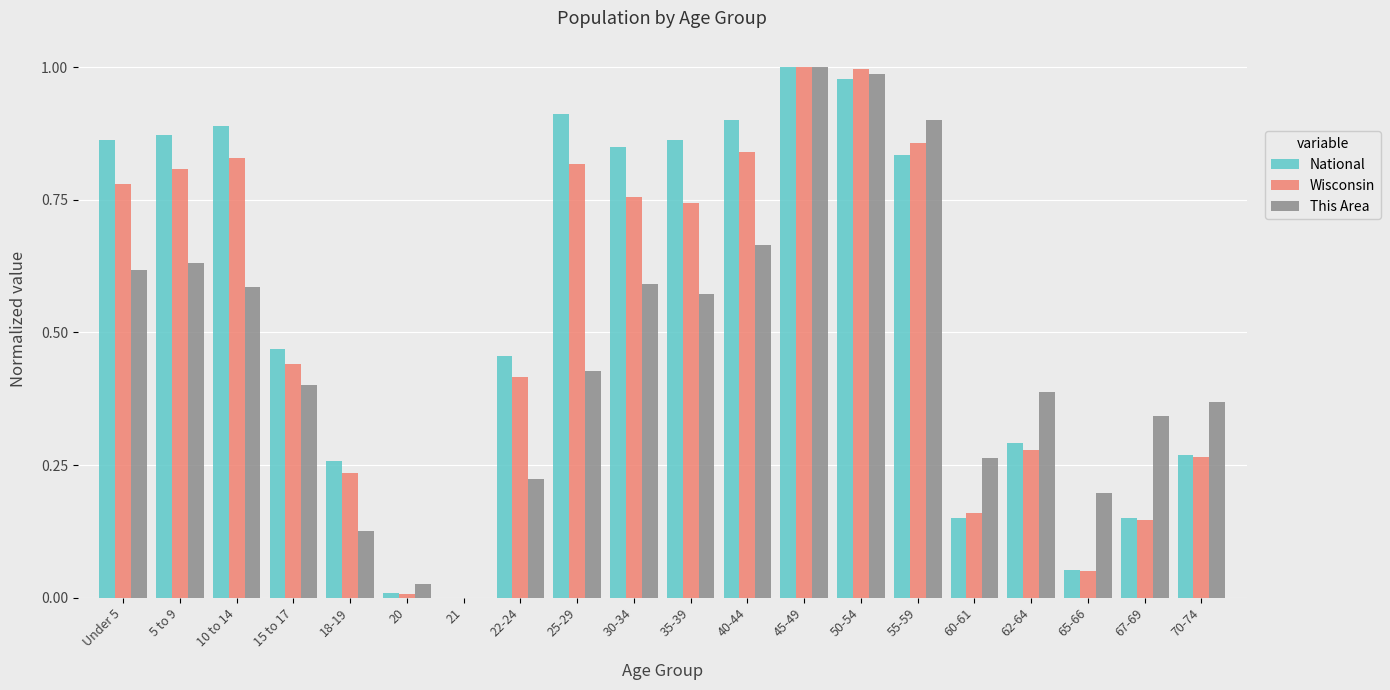

How many categories are shown in the chart?

20